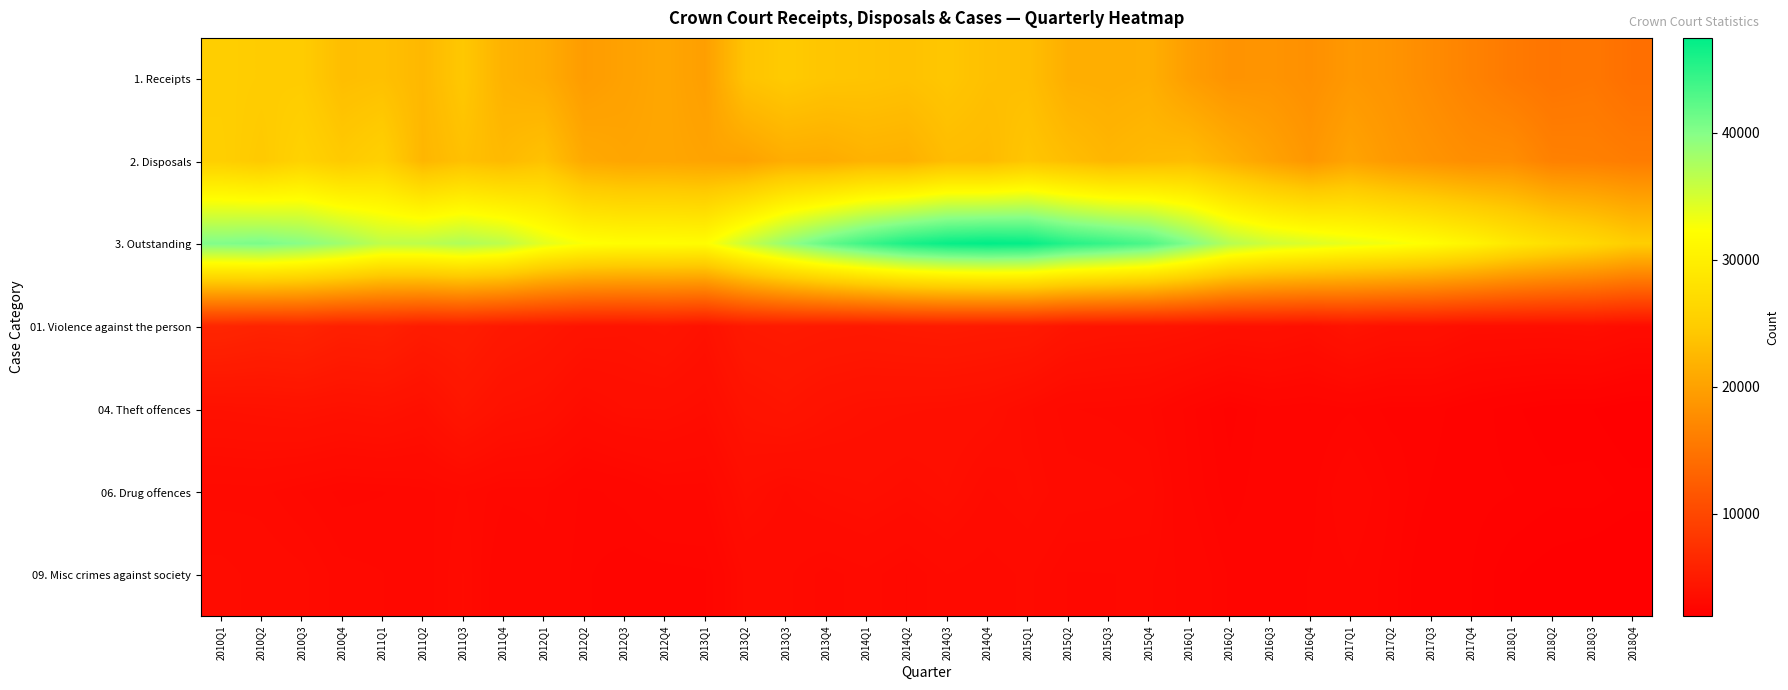

Which series has the largest range (max minus min)?

3. Outstanding